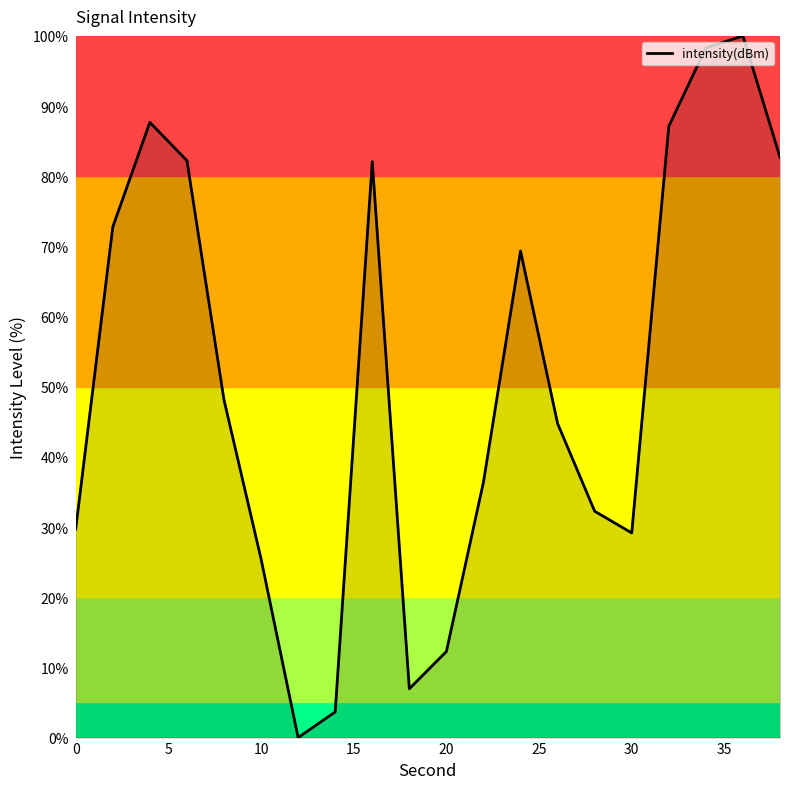

What is the maximum value shown in the chart?

100.0